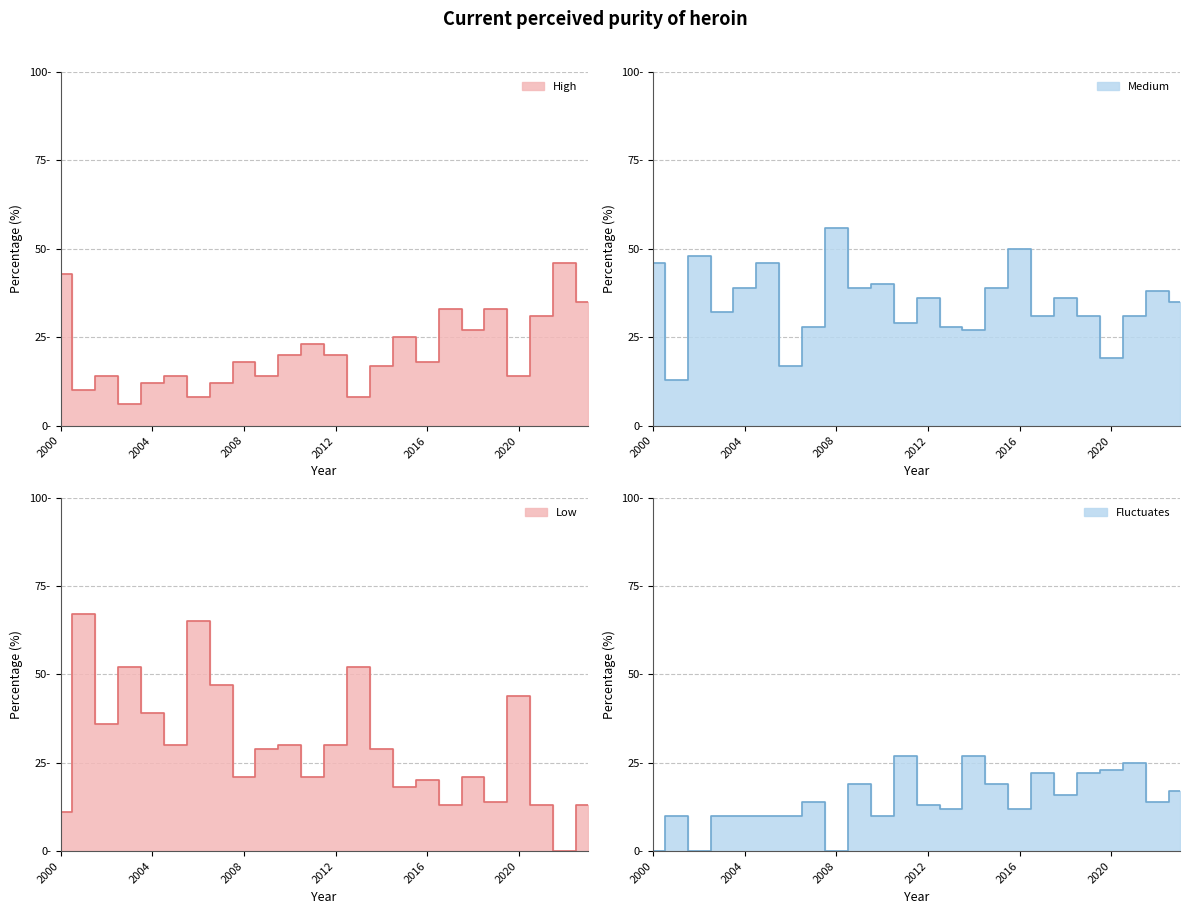

What are all the series names shown in the legend?

High, Medium, Low, Fluctuates